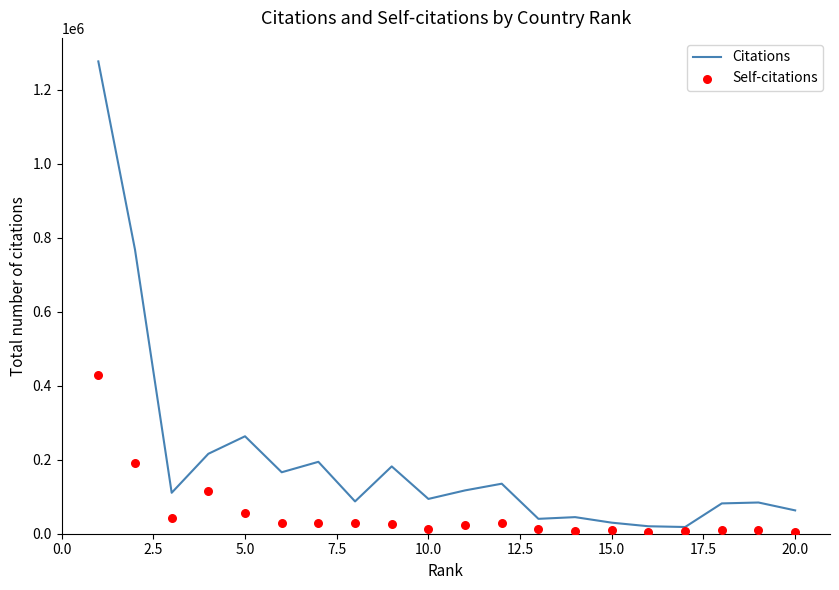

Which series reaches the maximum Y coordinate?

Citations